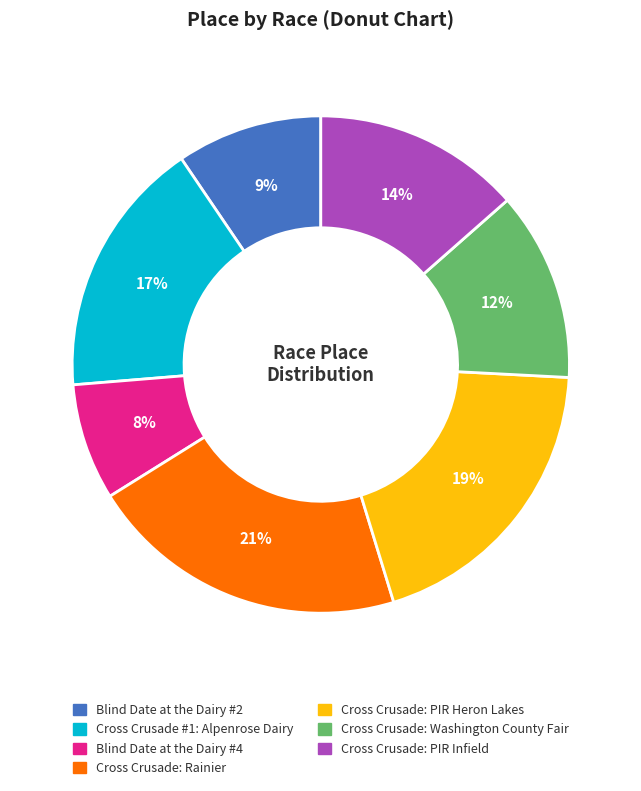

True or false: Cross Crusade: PIR Infield accounts for 14% of the total.

True